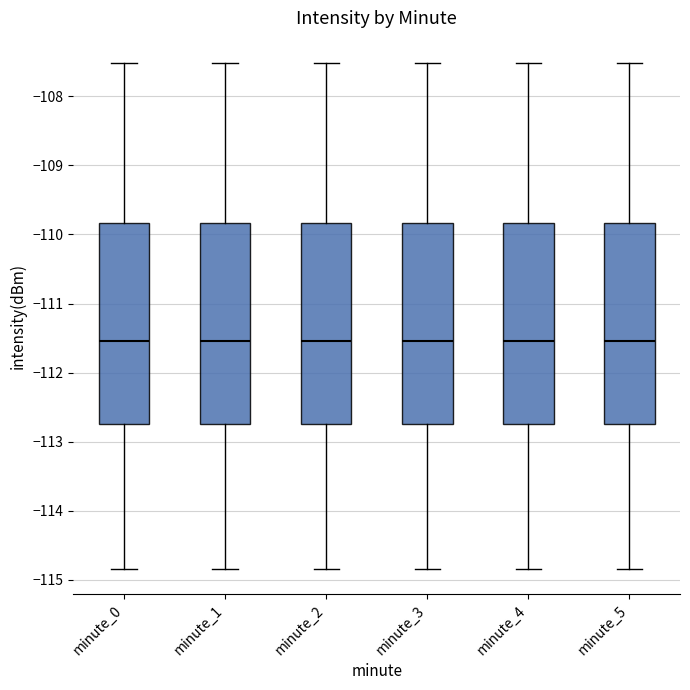

Reading left to right, read every box against the y-axis: the position of its median line, the range the box covers, and the ends of its whiskers. The values are not printed on the chart, so give them approximately, as read against the axis.

minute_0: median -111.5, box -112.7 to -109.8, whiskers -114.8 to -107.5
minute_1: median -111.5, box -112.7 to -109.8, whiskers -114.8 to -107.5
minute_2: median -111.5, box -112.7 to -109.8, whiskers -114.8 to -107.5
minute_3: median -111.5, box -112.7 to -109.8, whiskers -114.8 to -107.5
minute_4: median -111.5, box -112.7 to -109.8, whiskers -114.8 to -107.5
minute_5: median -111.5, box -112.7 to -109.8, whiskers -114.8 to -107.5